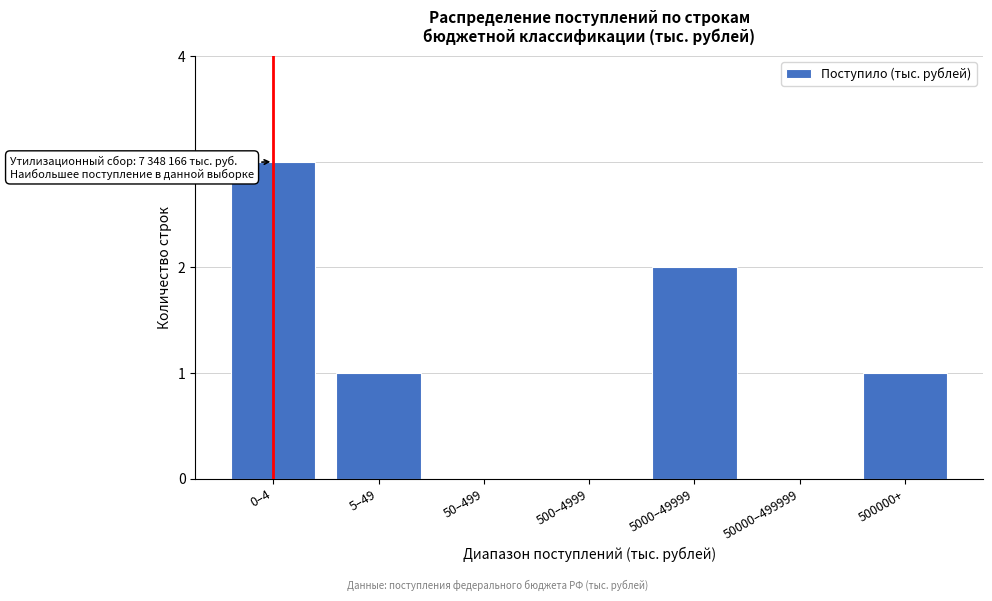

Reading left to right, list all the values displayed in this chart.

0–4=3	5–49=1	50–499=0	500–4999=0	5000–49999=2	50000–499999=0	500000+=1